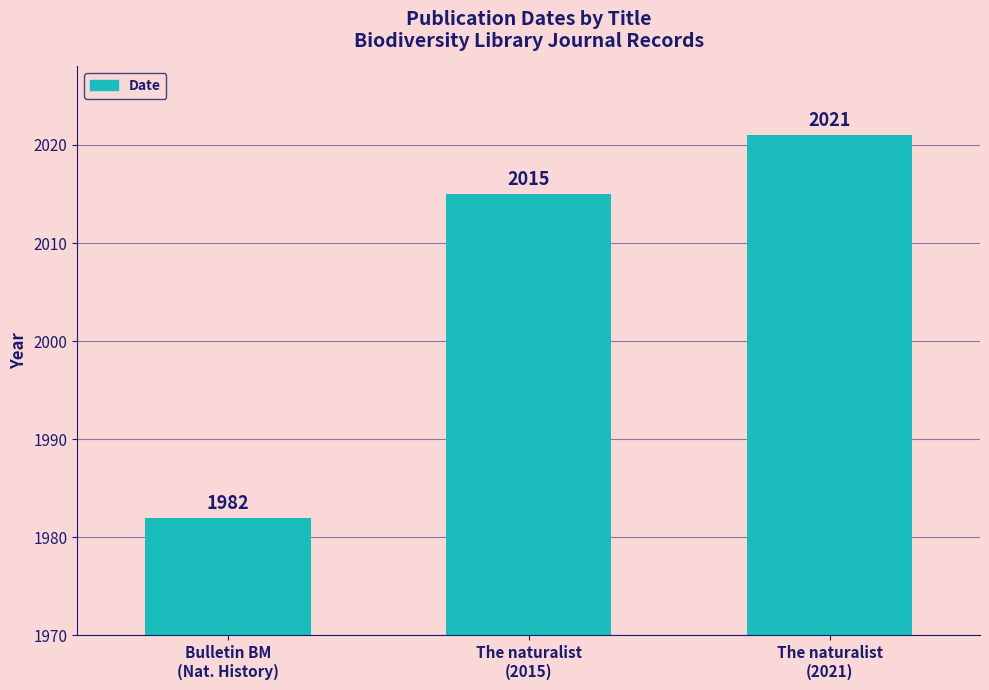

List the labels in order of value, largest first.

The naturalist
(2021), The naturalist
(2015), Bulletin BM
(Nat. History)